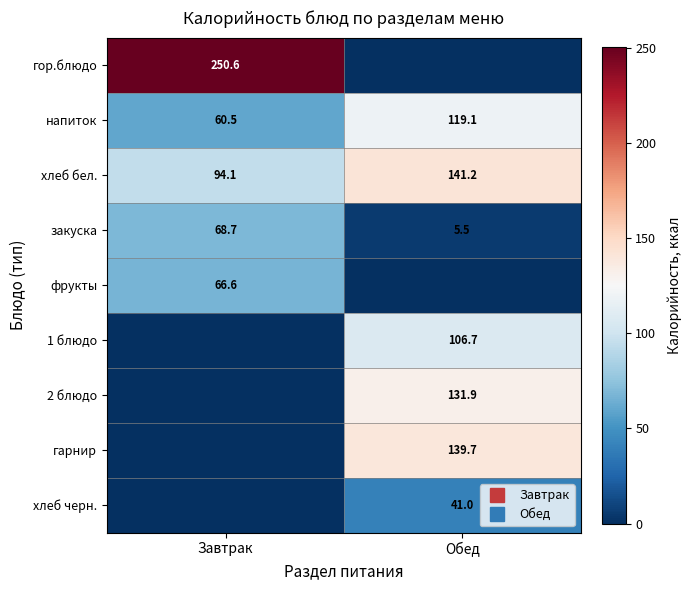

Which series has the largest total across all categories?

гор.блюдо